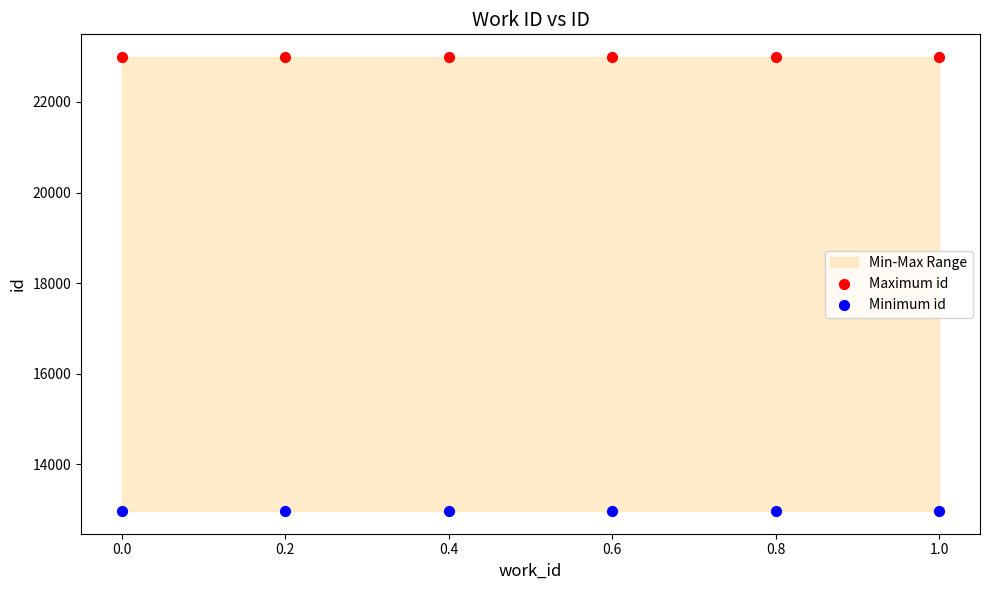

Which series reaches the minimum Y coordinate?

Minimum id